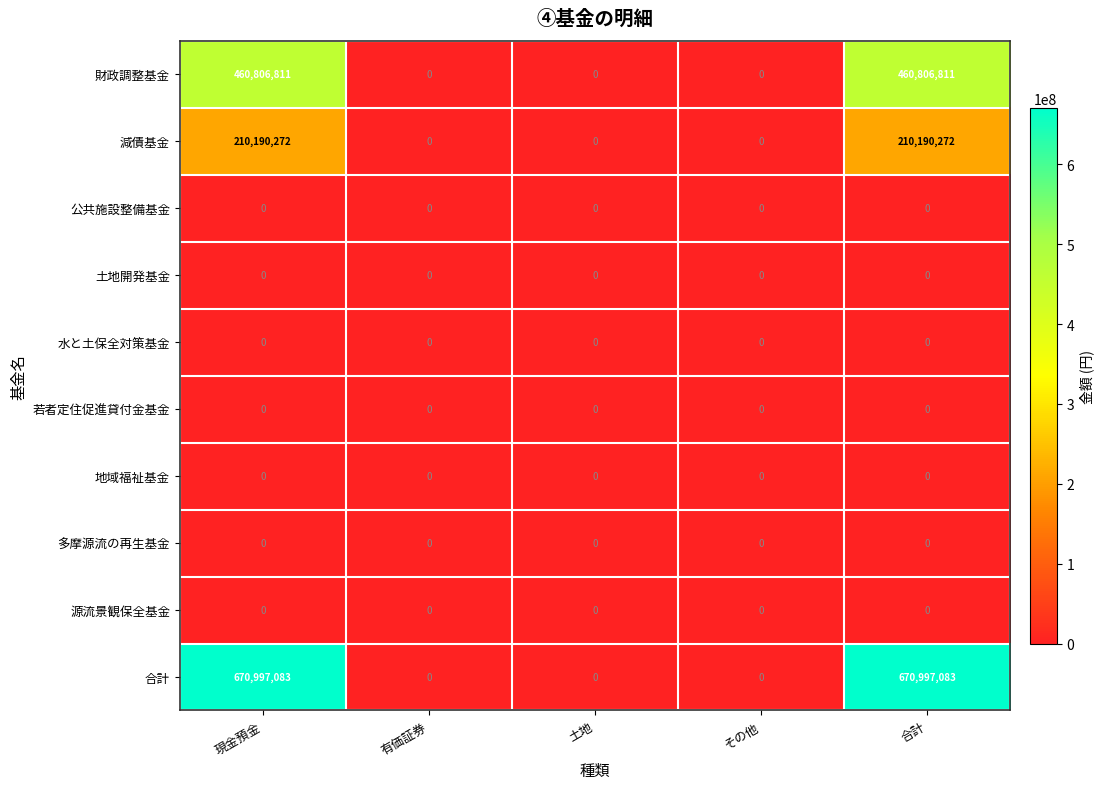

What is the total value across all series at 現金預金?

1341994166